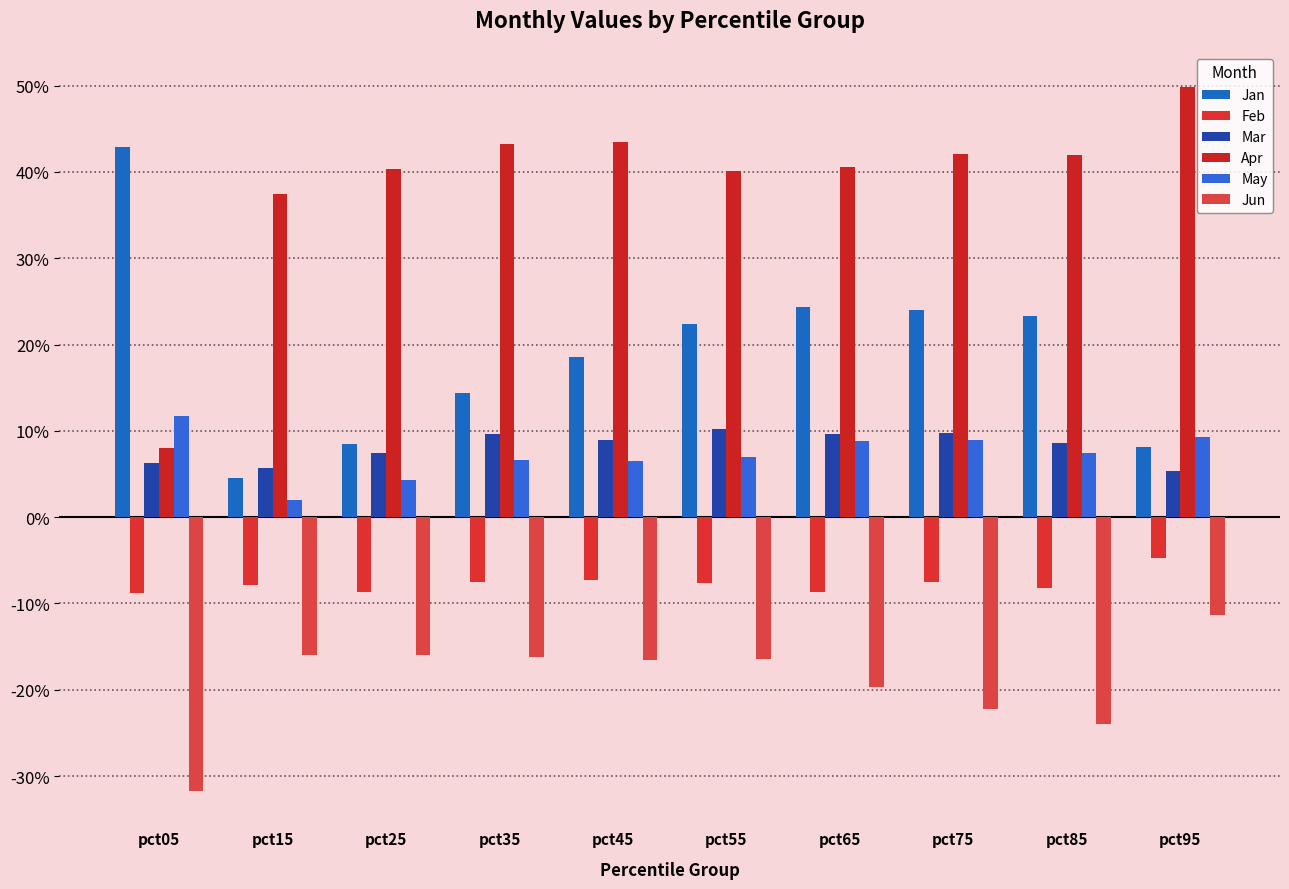

What is the difference between the second highest and second lowest values in the Jun series?

0.1